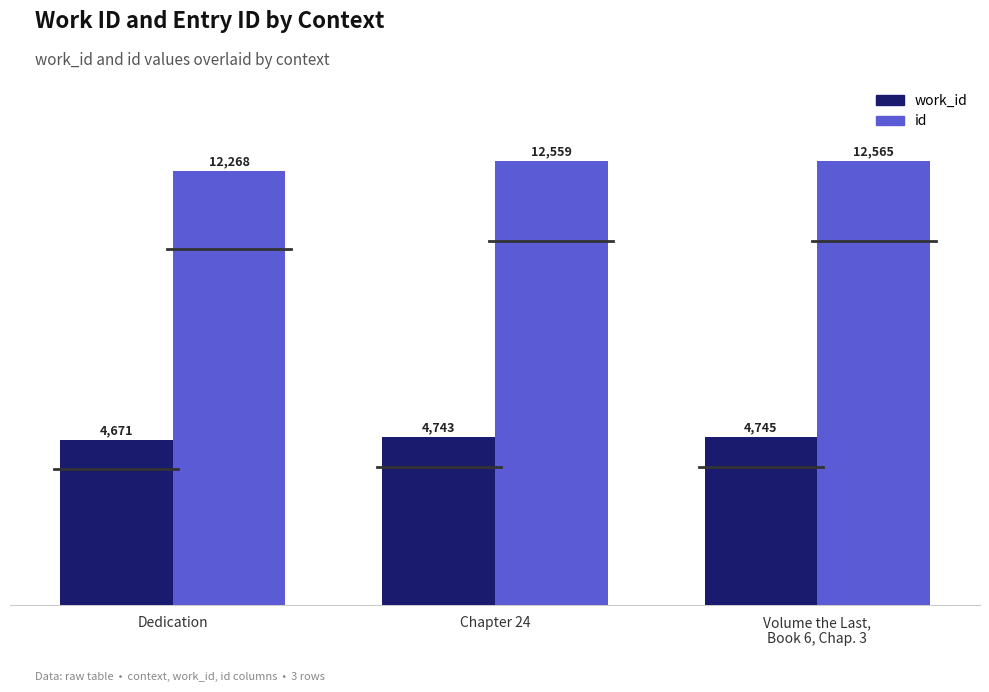

What is the spread (max minus min) of values at Chapter 24?

7816